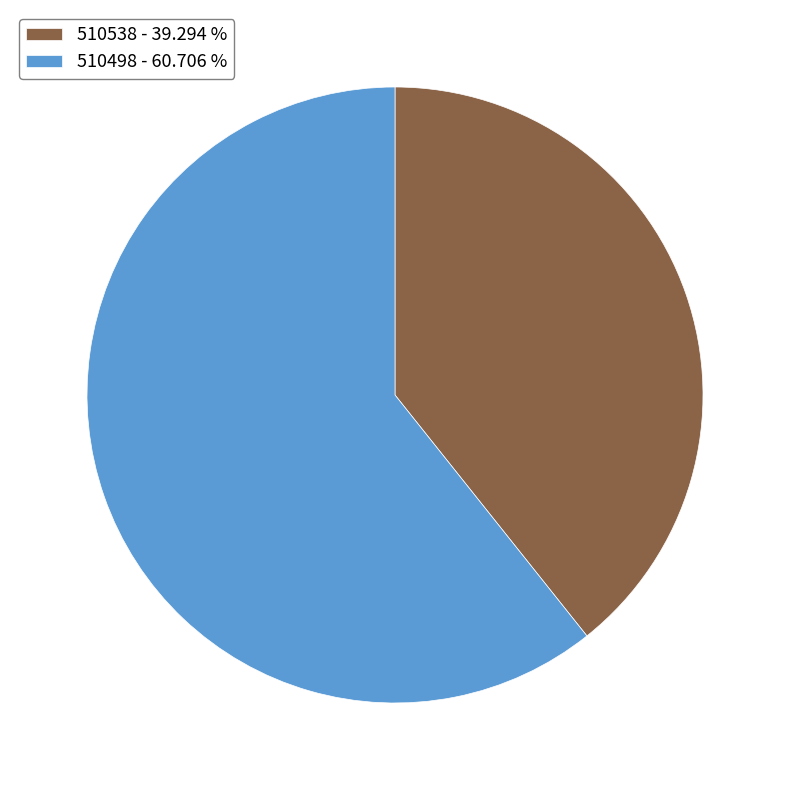

What is the majority slice?

510498